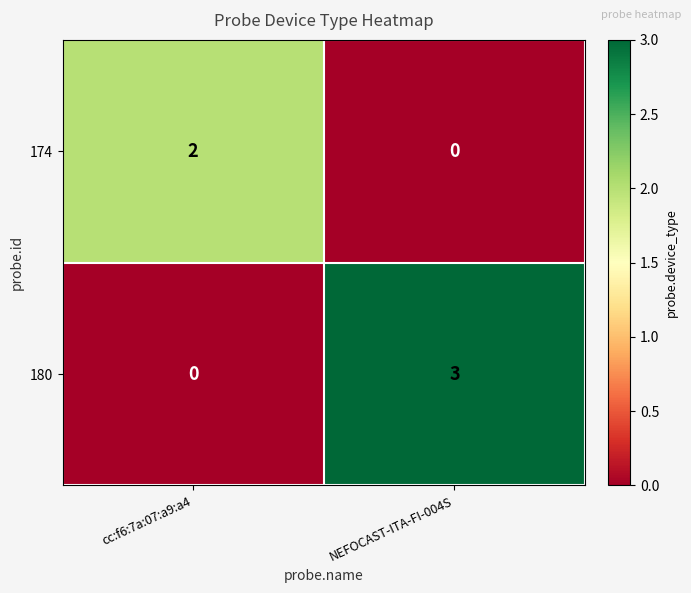

Reading left to right, transcribe all the data shown in this chart.

174: 2	0
180: 0	3